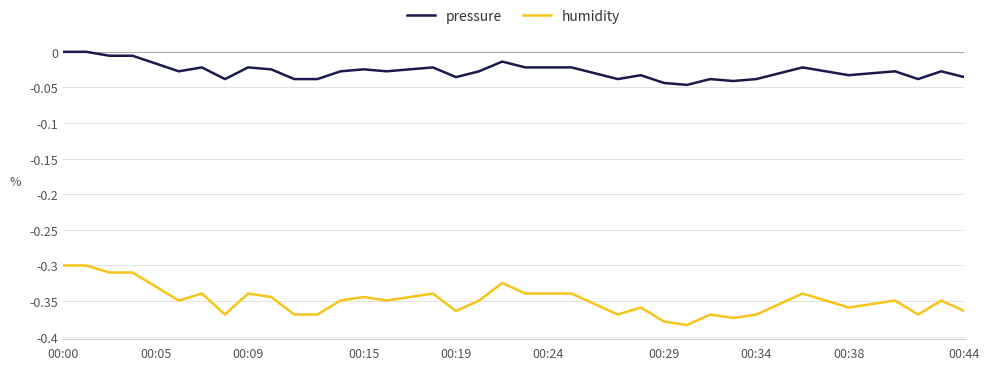

Which series has the largest total across all categories?

pressure